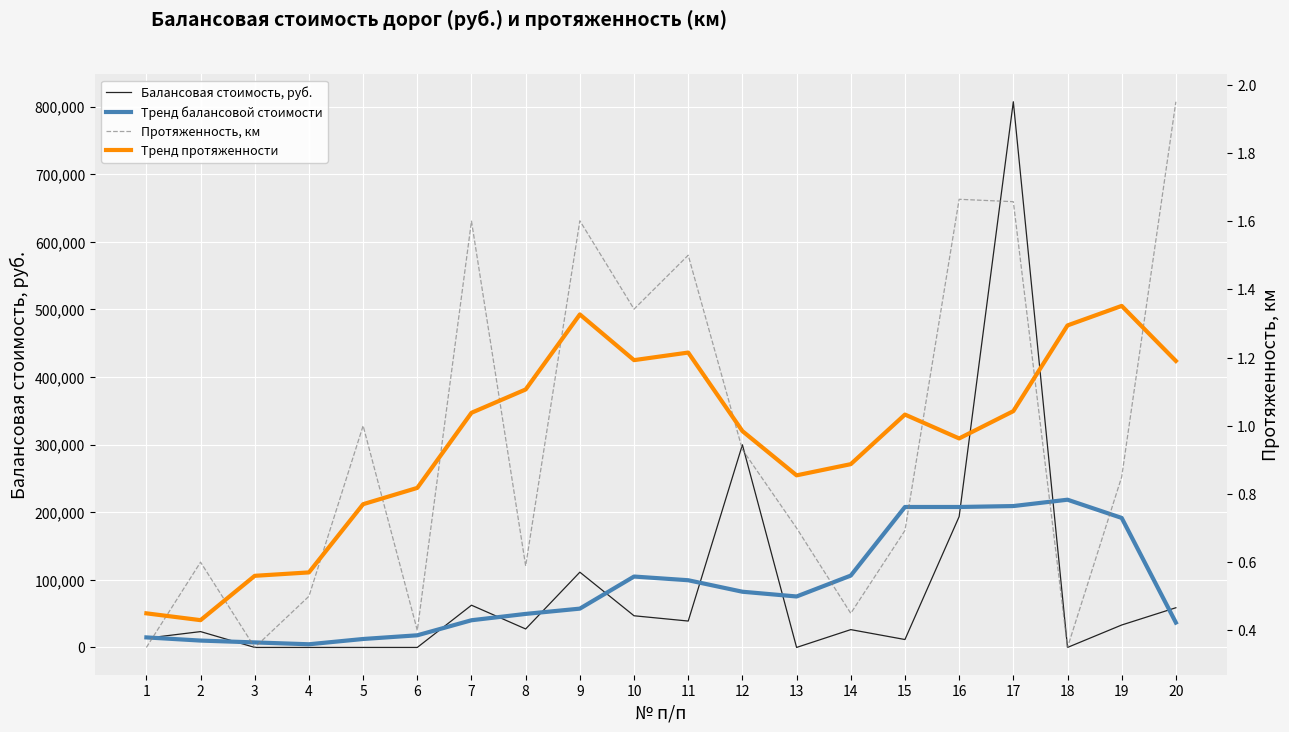

Rank the series at 16 from lowest to highest value.

Тренд протяженности, Протяженность, км, Балансовая стоимость, руб., Тренд балансовой стоимости